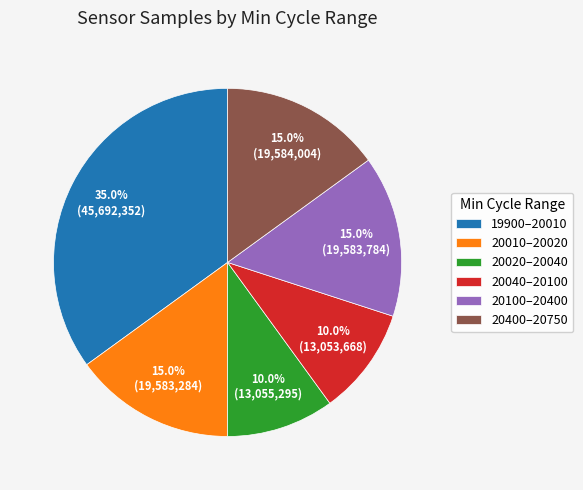

Which category has the biggest portion of the pie?

19900–20010